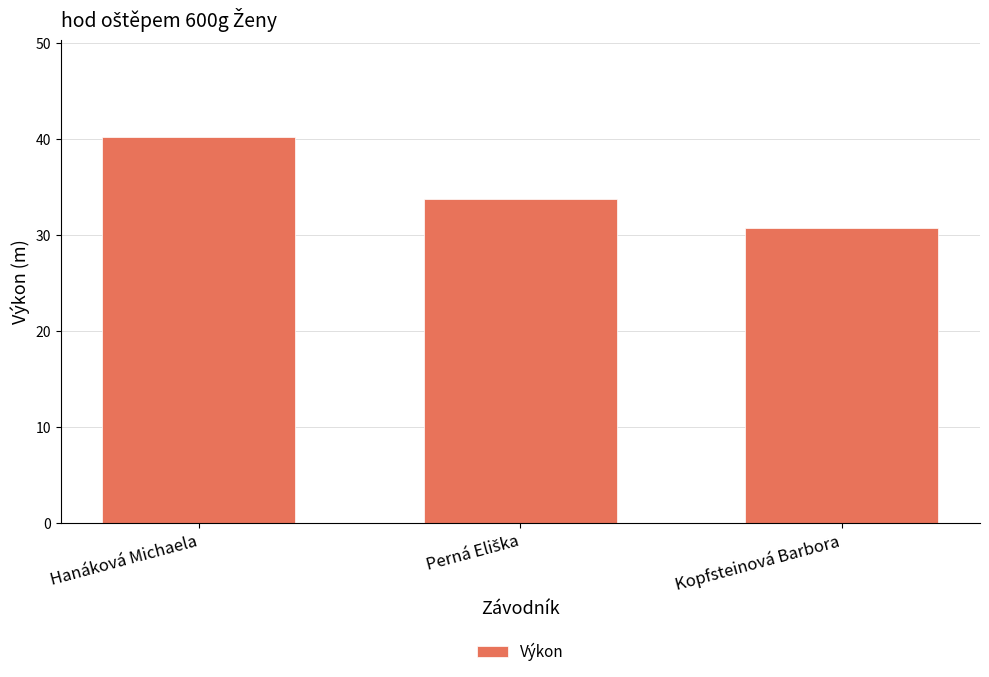

What is the minimum value shown in the chart?

30.8